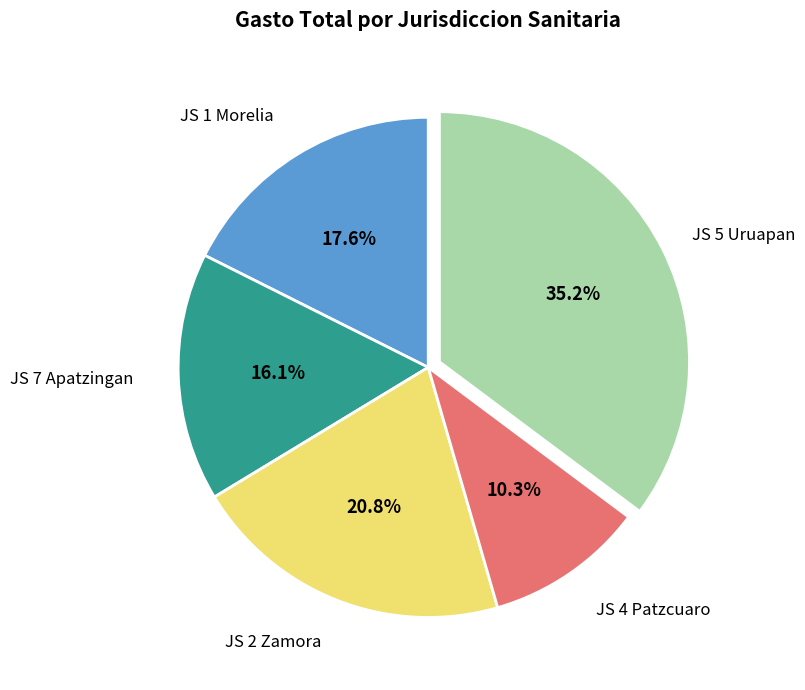

Do JS 4 Patzcuaro and JS 7 Apatzingan together represent more than half of the pie?

No